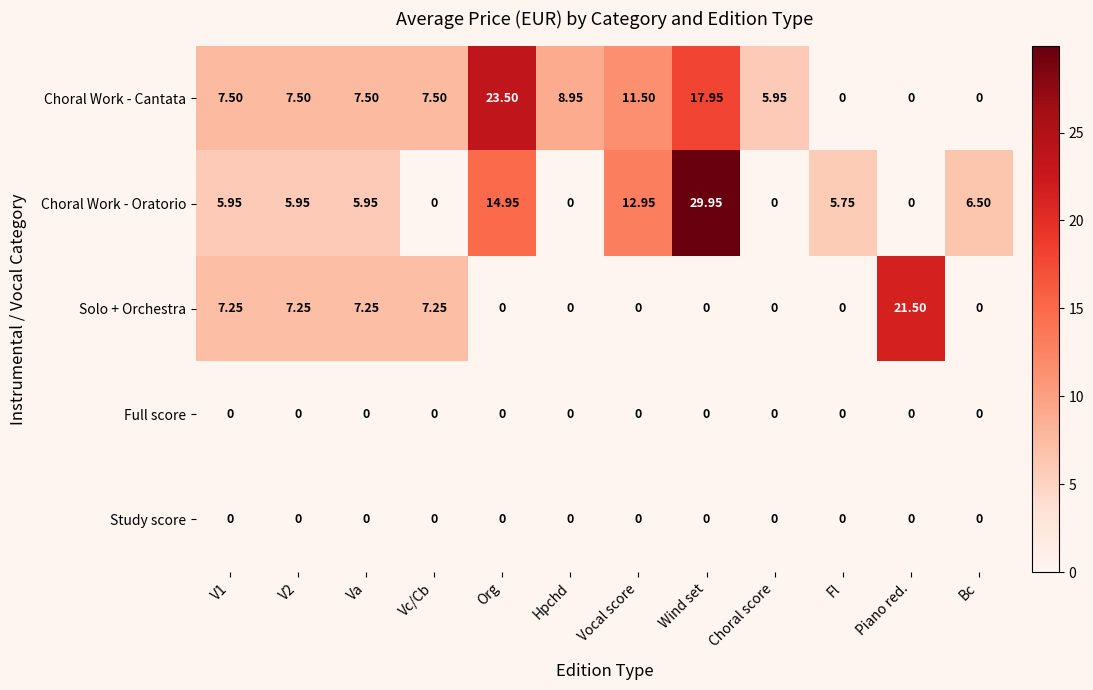

Which series has the widest spread of values?

Choral Work - Oratorio